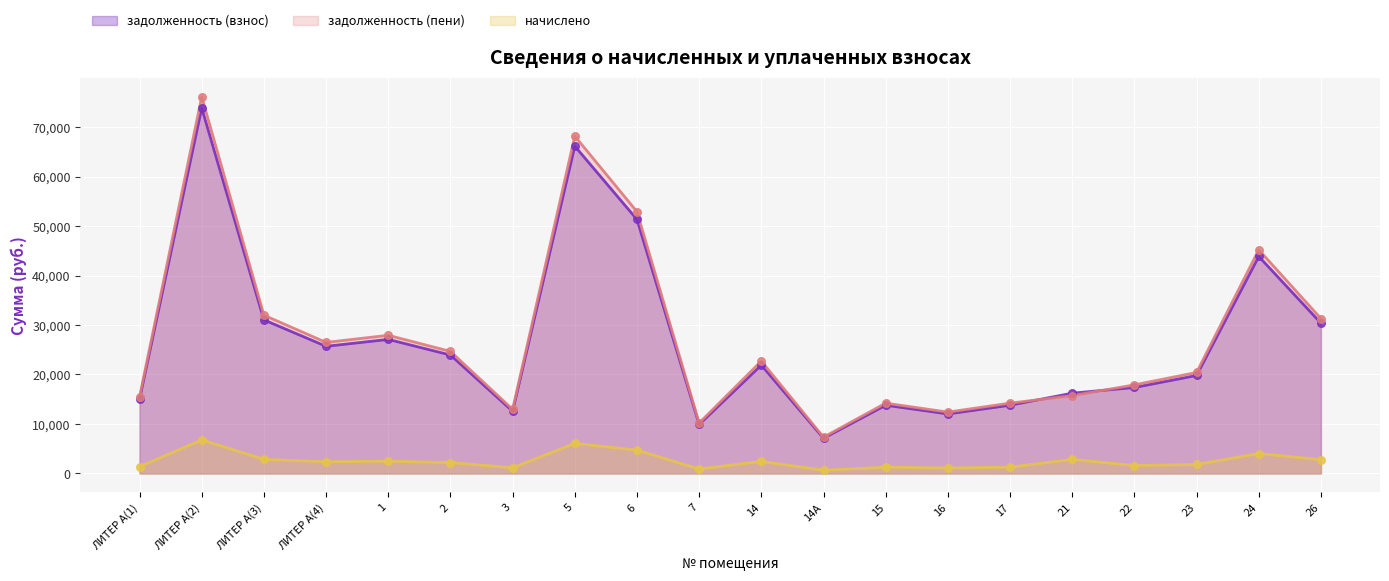

Which series has the largest Y range (max minus min)?

задолженность (пени)